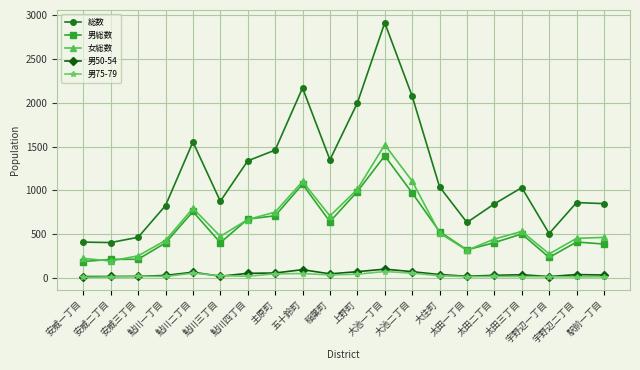

What is the average value of the 男75-79 series?

27